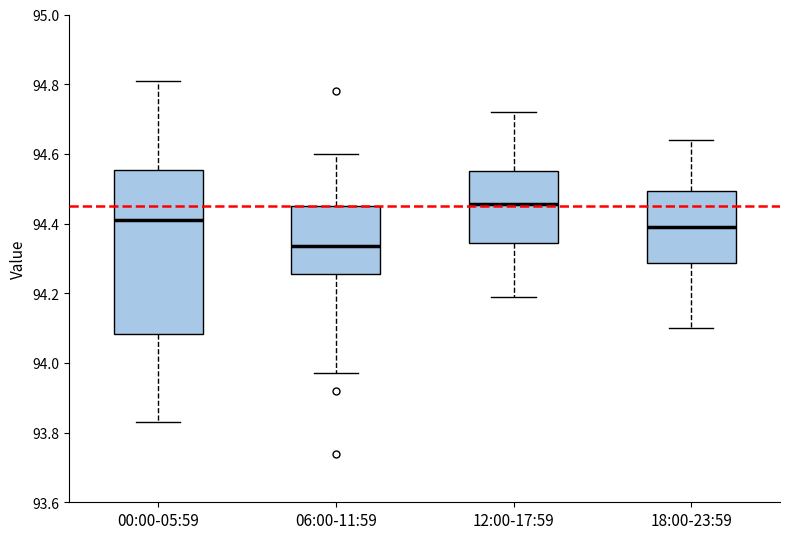

Where is the upper edge of the box for 06:00-11:59 on the y-axis? The values are not printed on the chart, so give them approximately, as read against the axis.

94.46